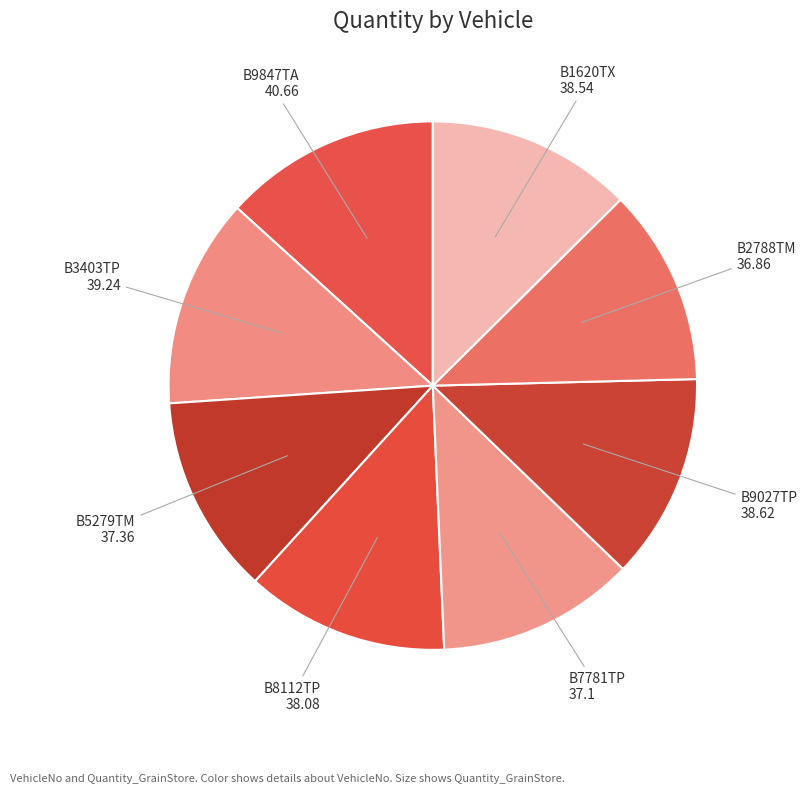

Is there any slice that represents more than half of the pie?

No